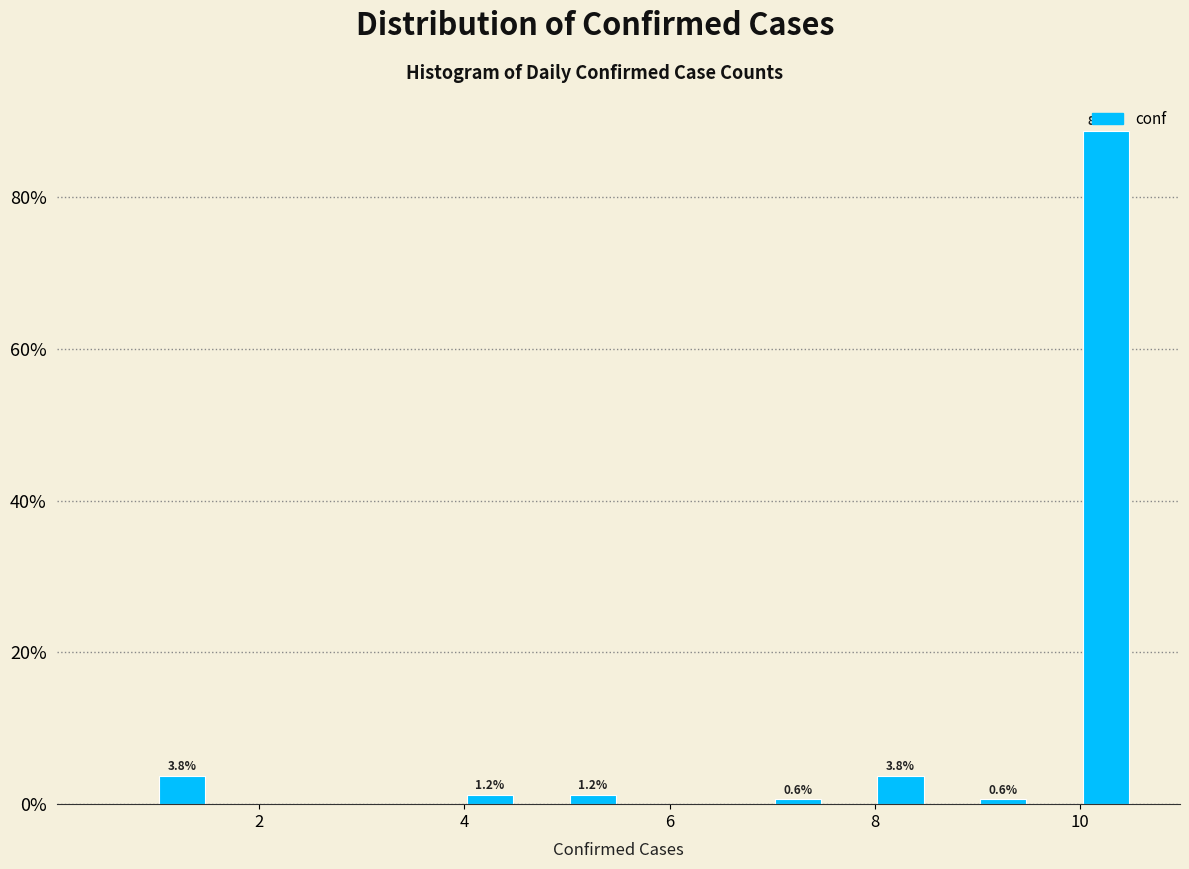

Read against the x-axis, roughly where is the centre of the tallest bar?

10.2